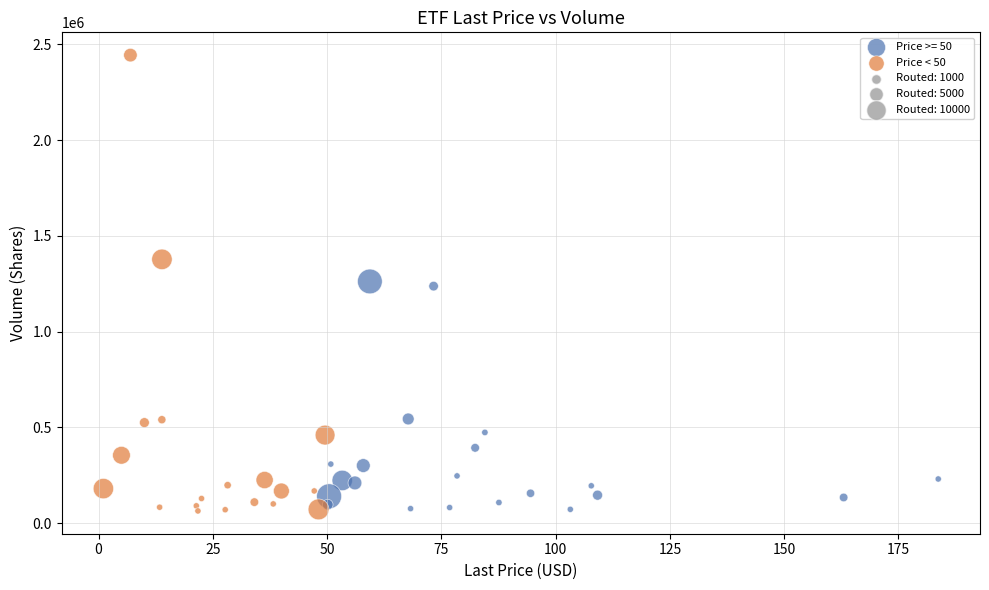

Which series reaches the maximum Y coordinate?

Price < 50